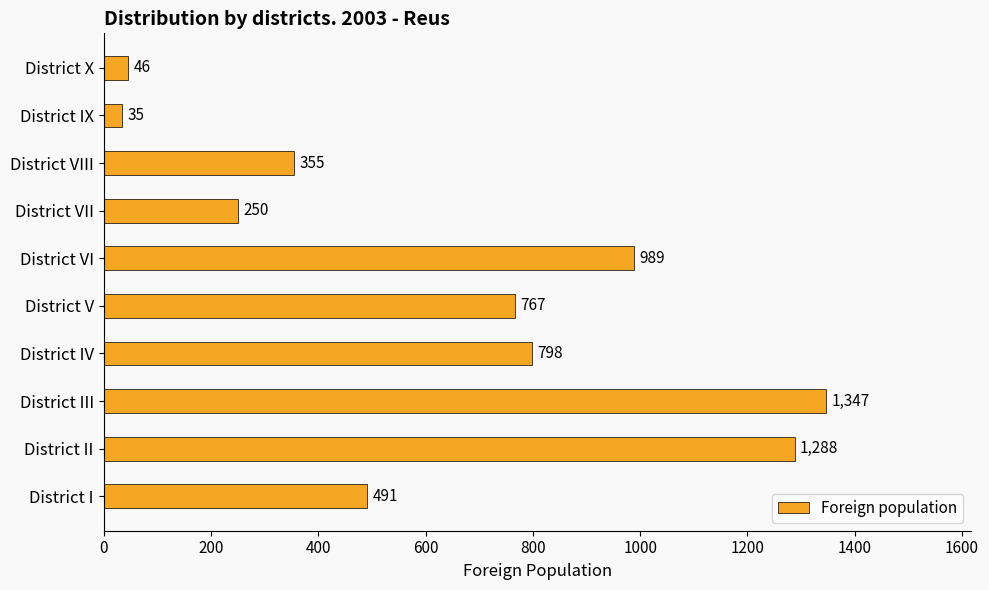

What is the smallest value displayed?

35